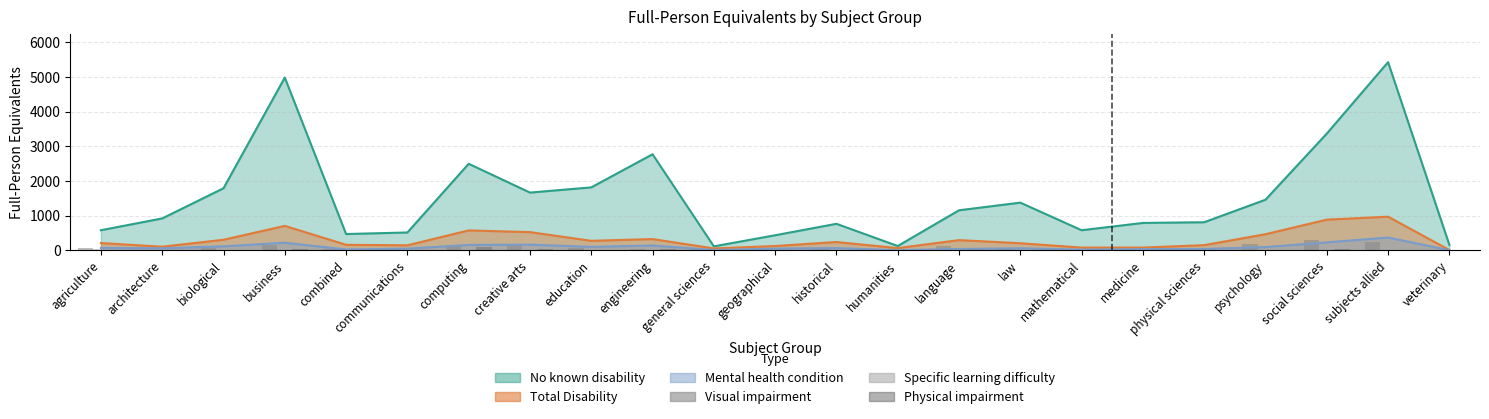

What position from the left is creative arts?

8